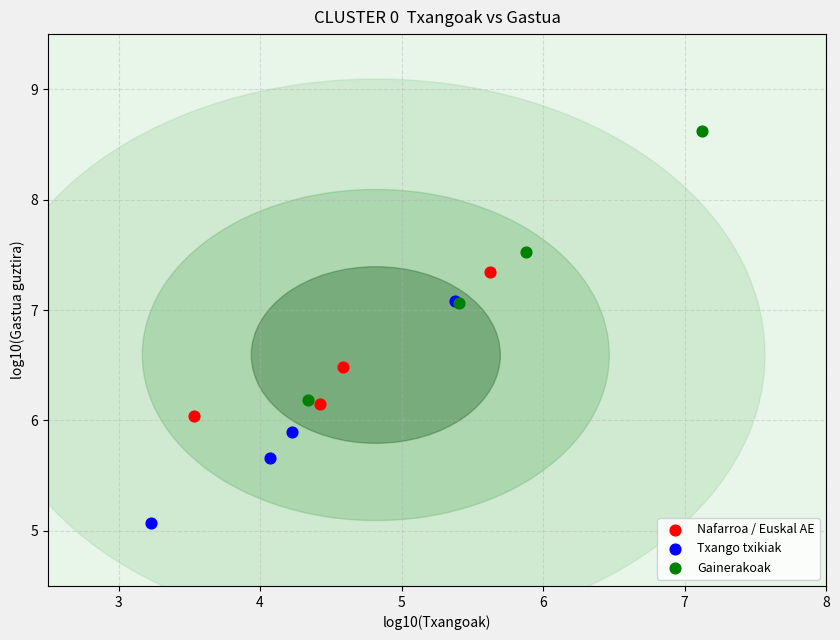

Which series has the widest spread of Y values?

Gainerakoak